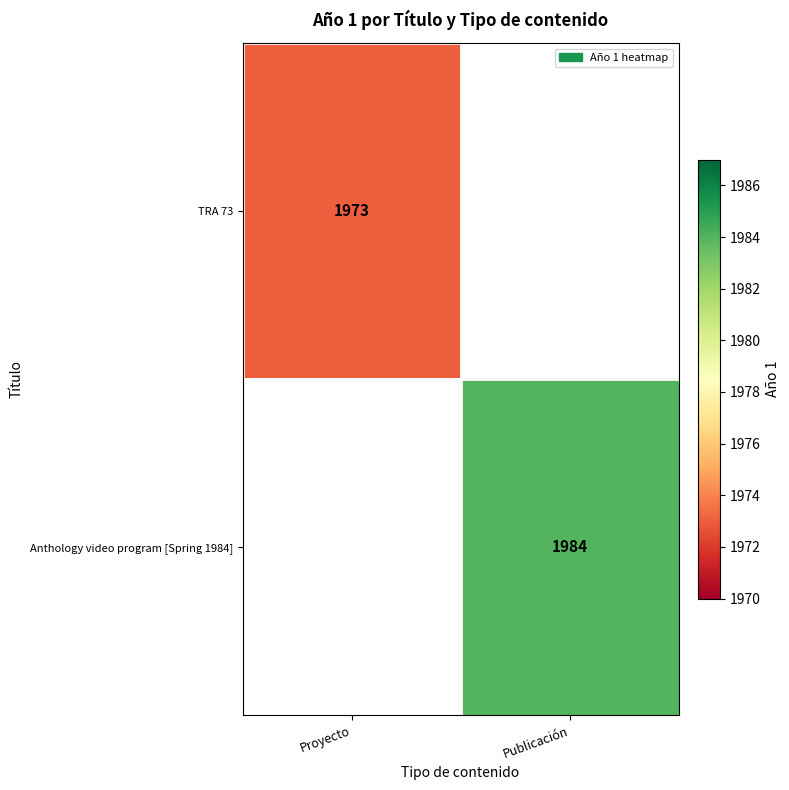

The Anthology video program [Spring 1984] series shows 1984 at Publicación. True or false?

True